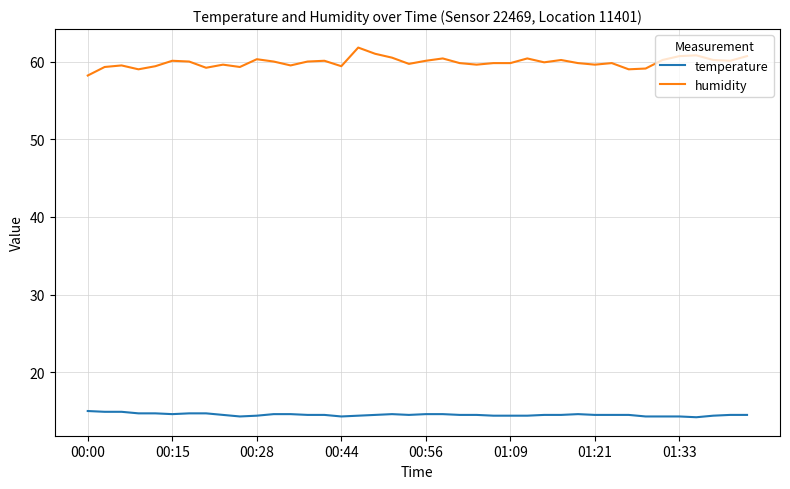

Does the chart display data point markers on the line(s)?

No